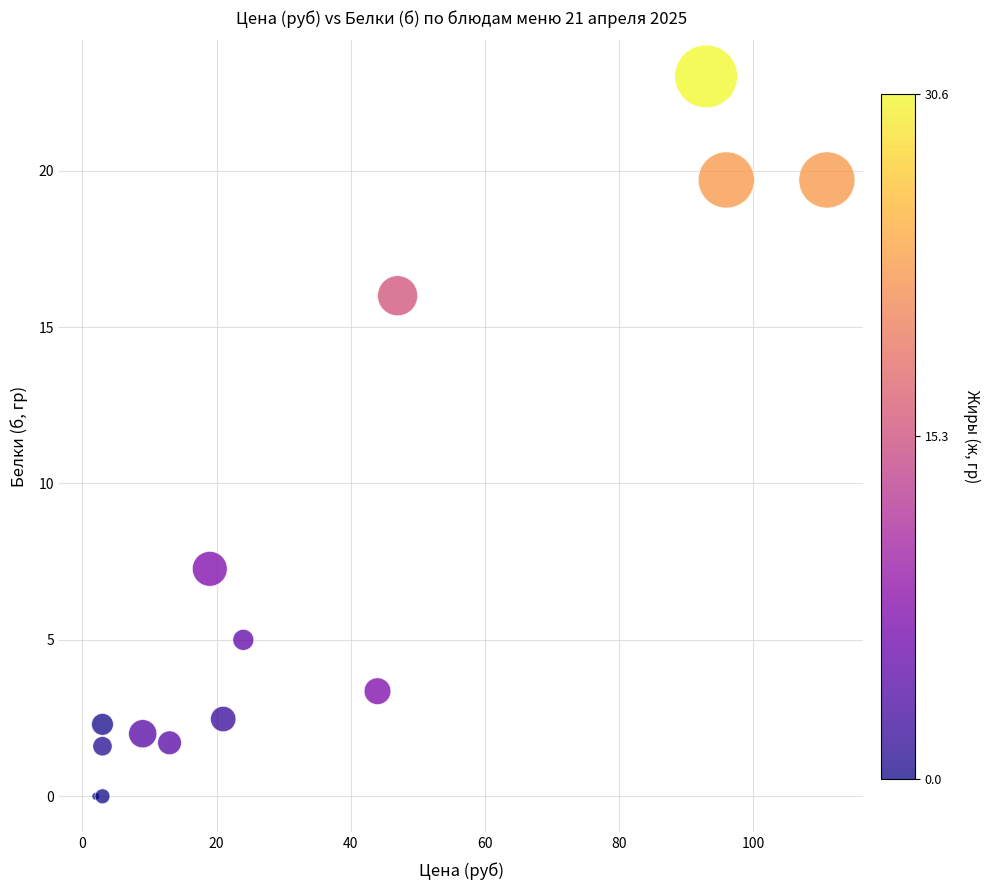

What Y value in the scatter plot is closest to 11?

7.3